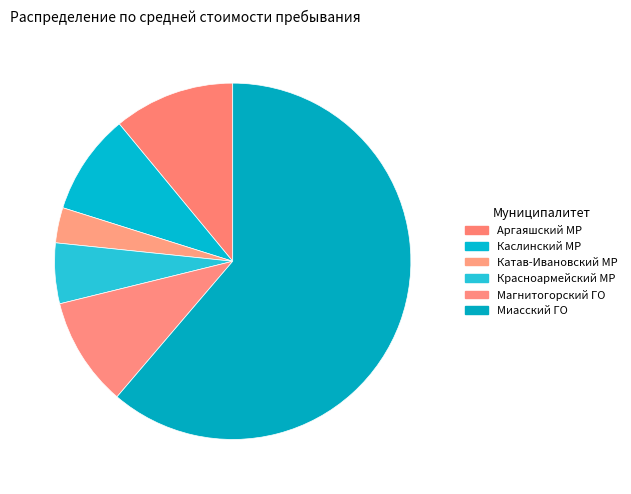

Approximately how many times larger is the value at Катав-Ивановский МР compared to Магнитогорский ГО?

0.3